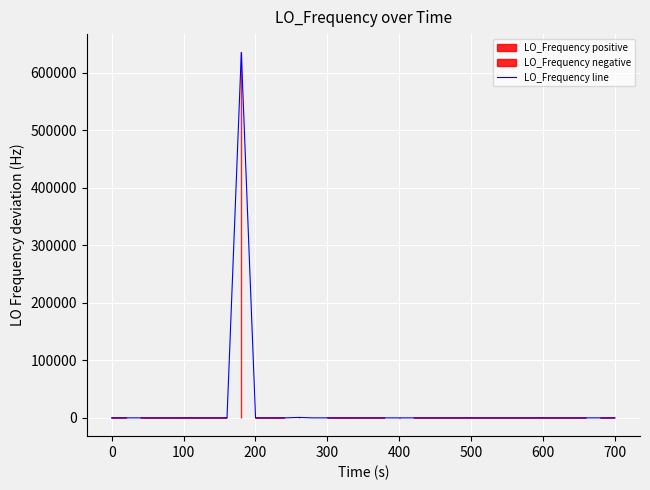

How many lines are shown in the chart?

1